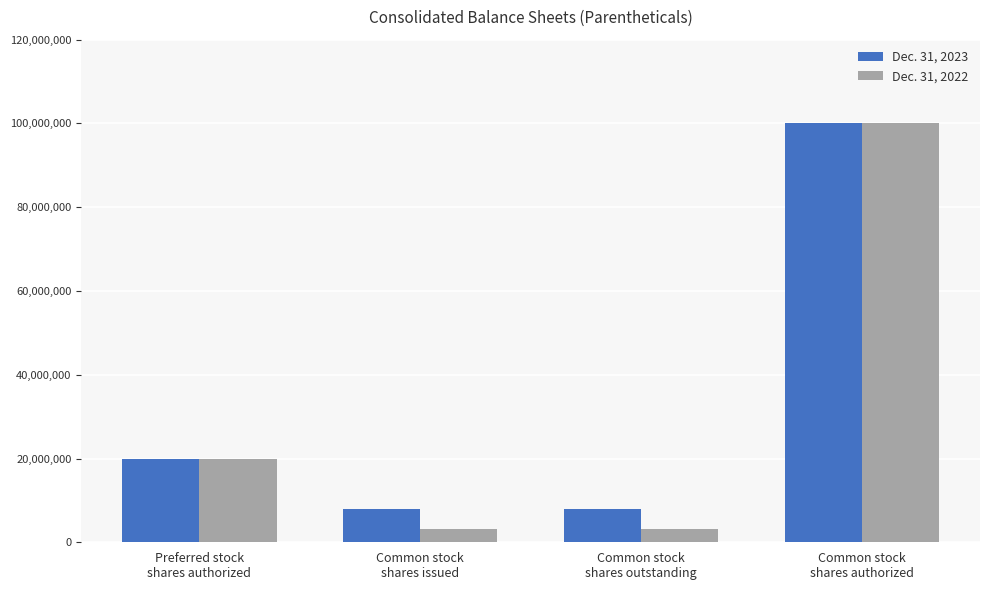

How many categories are shown in the chart?

4